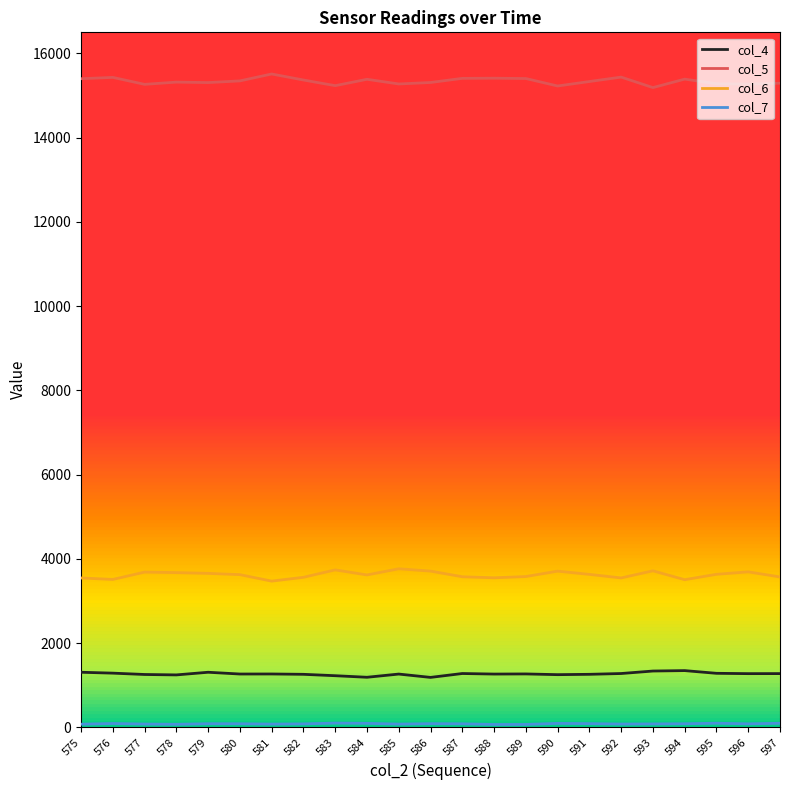

True or false: col_5 and col_6 intersect in this chart.

False